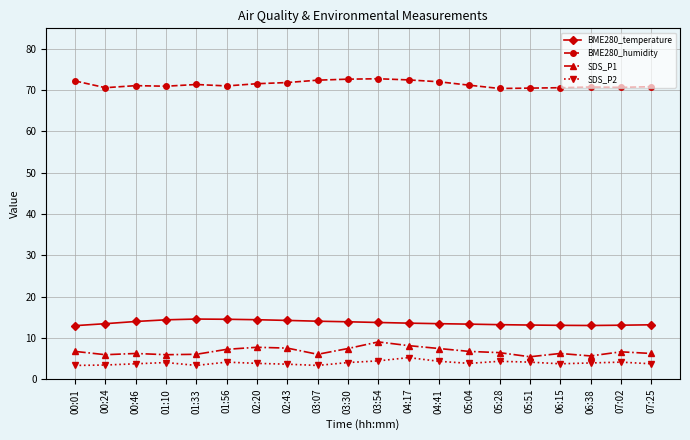

The BME280_temperature series shows 13.0 at 06:15. True or false?

True